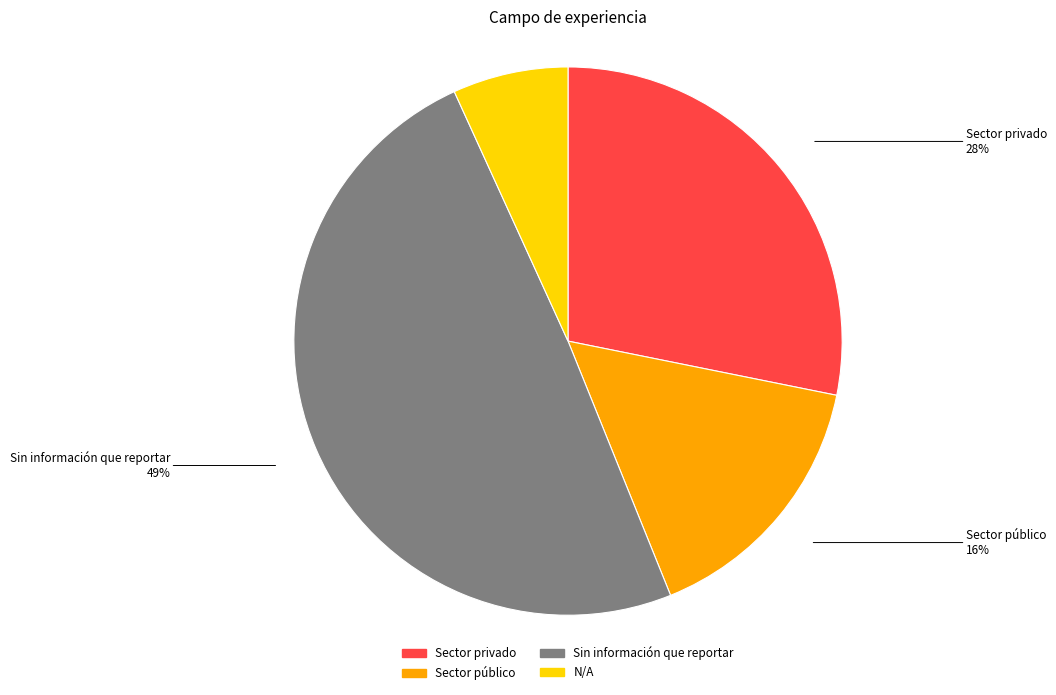

Which slice is the largest?

Sin información que reportar